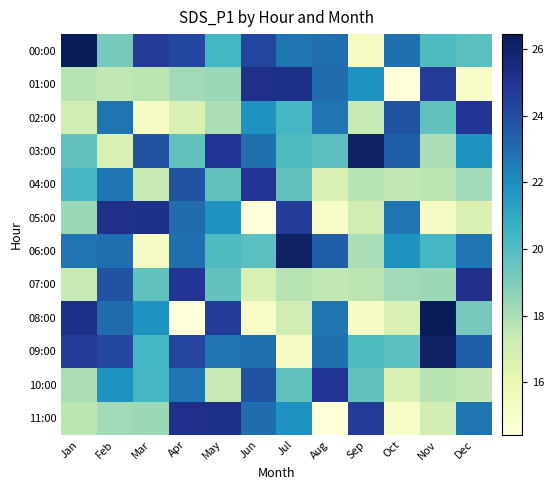

What is the greatest value displayed?

26.4